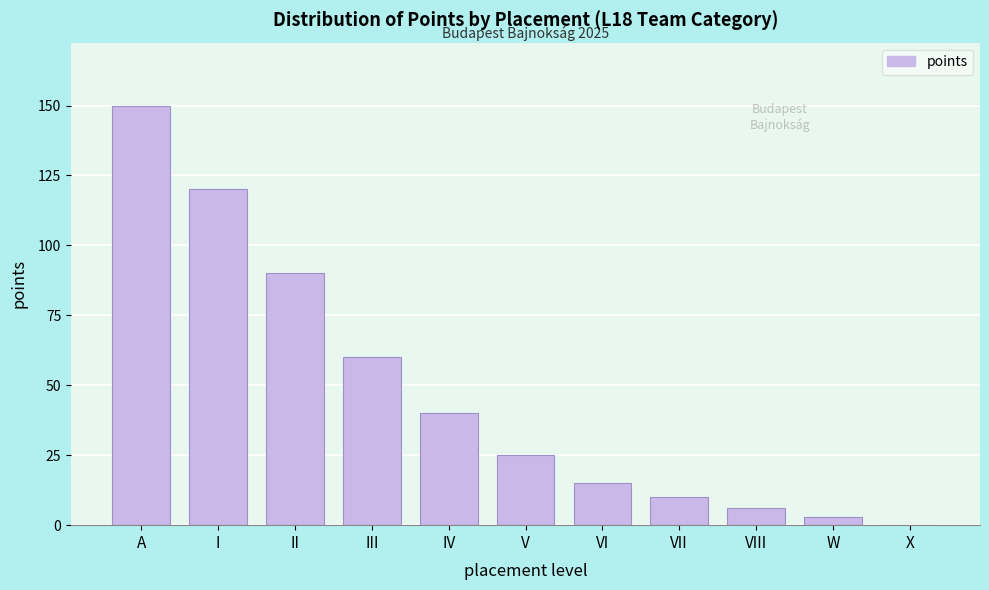

Reading left to right, transcribe all the data shown in this chart.

A=150	I=120	II=90	III=60	IV=40	V=25	VI=15	VII=10	VIII=6	W=3	X=0